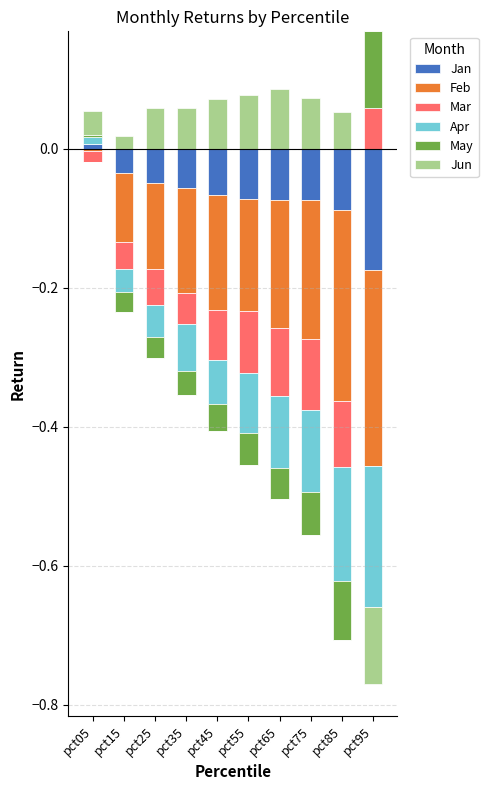

How many groups of bars are there?

10